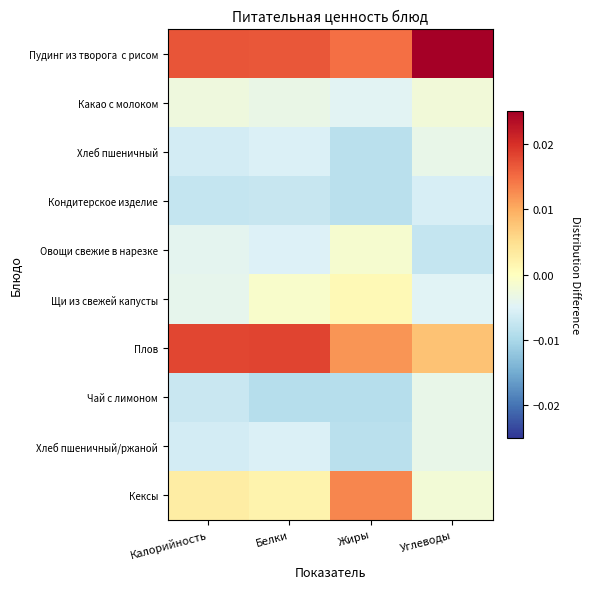

At which category is the sum across all series the highest?

Жиры